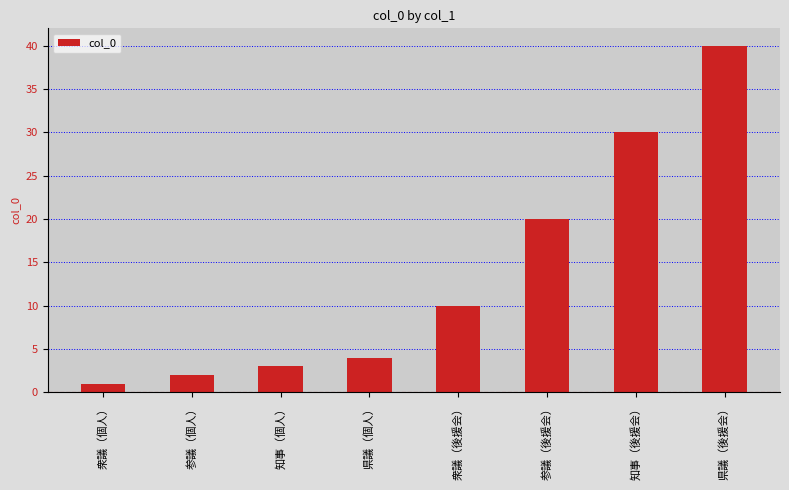

True or false: the data shows 1 at 衆議（個人）.

True